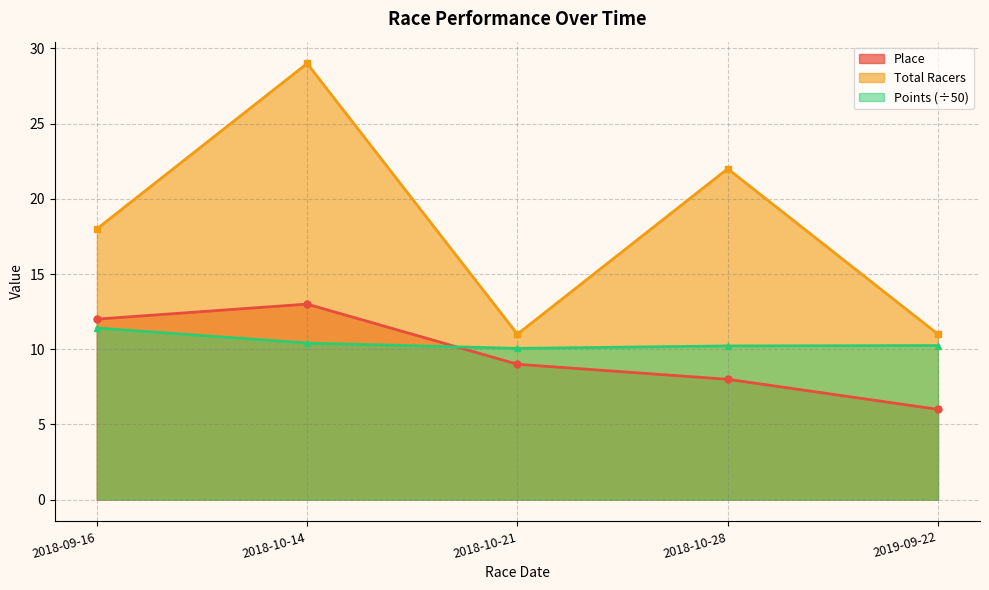

Where is the first local minimum for Points?

2018-10-21